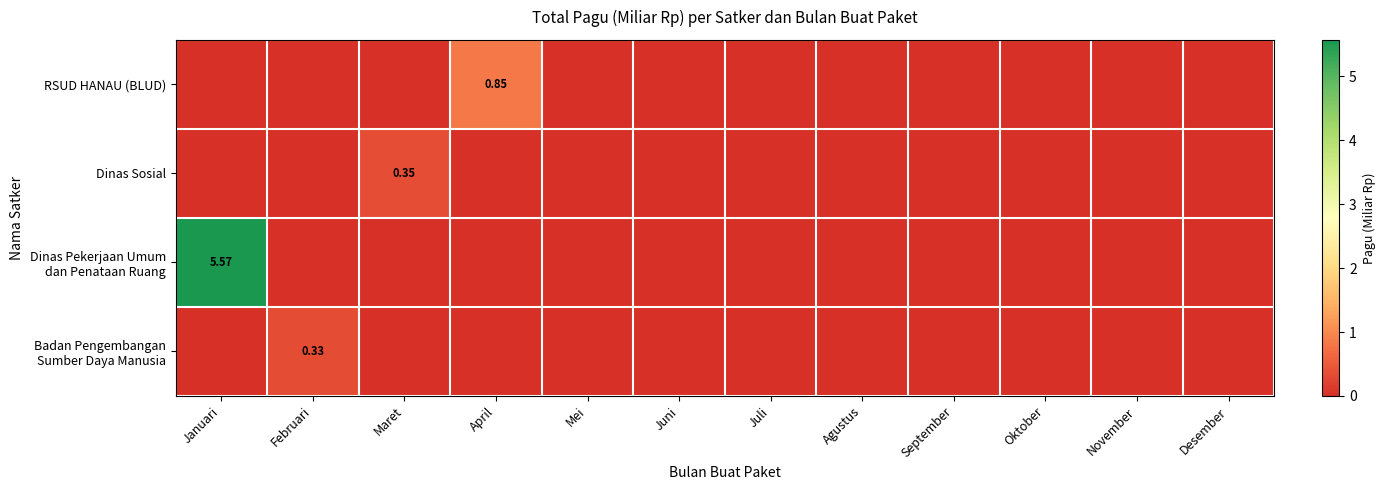

At which label is RSUD HANAU (BLUD) closest to 0?

Januari